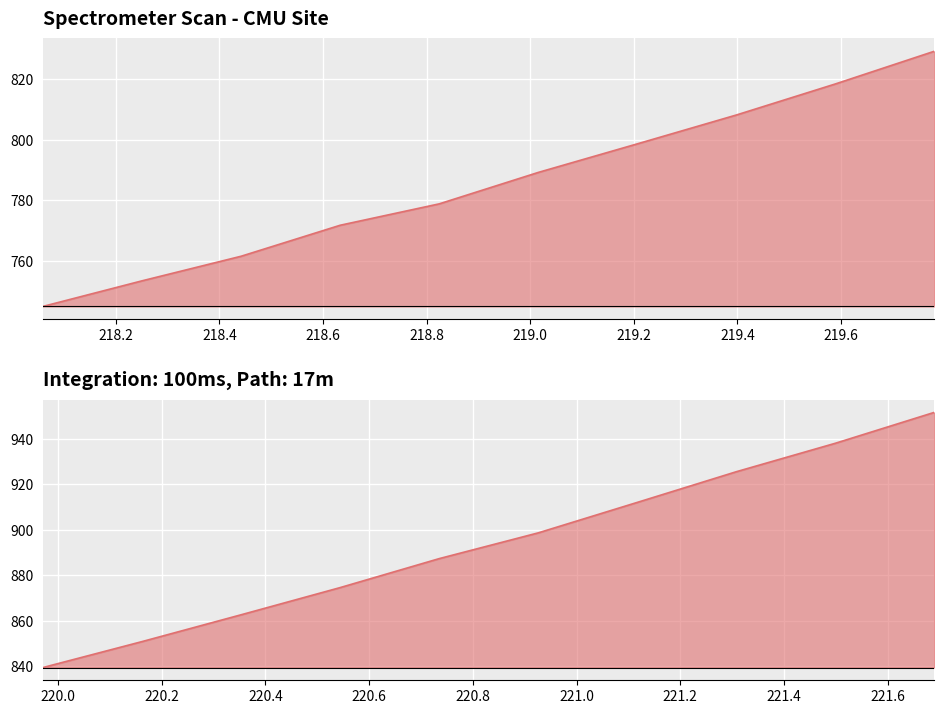

At which label is the value closest to 848?

220.1623